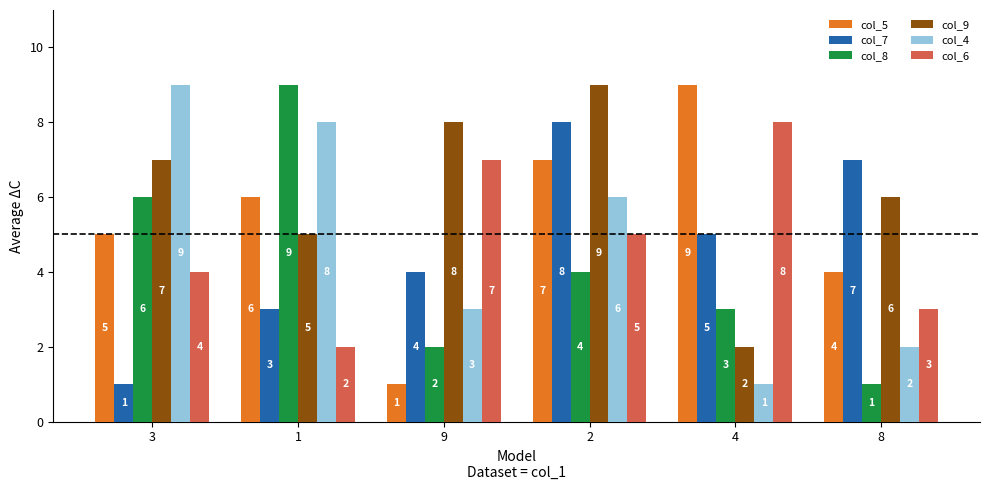

Which series changed the most between 2 and 4?

col_9